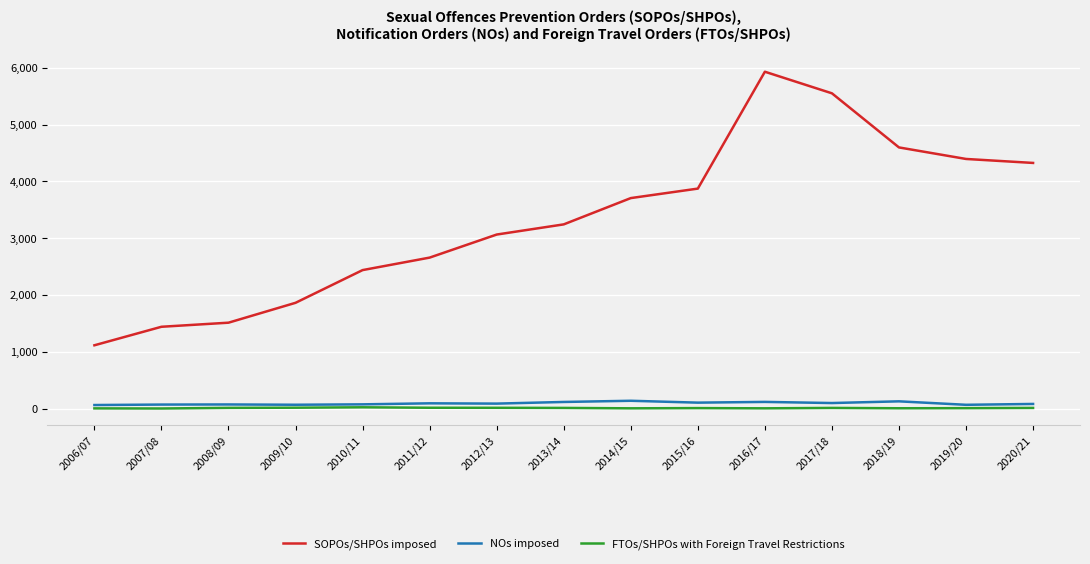

Which series changed the most between 2016/17 and 2018/19?

SOPOs/SHPOs imposed